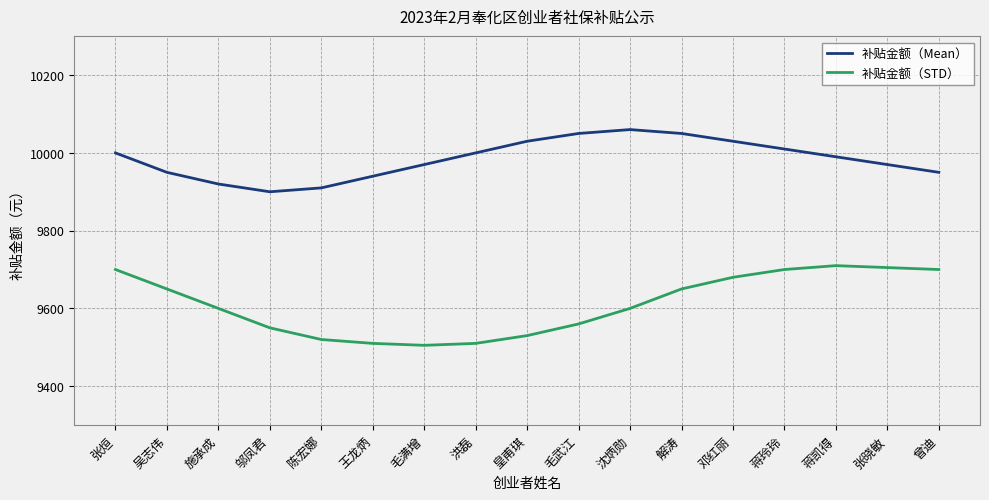

Is it true that 补贴金额（STD） equals 3459 at 张烜?

False